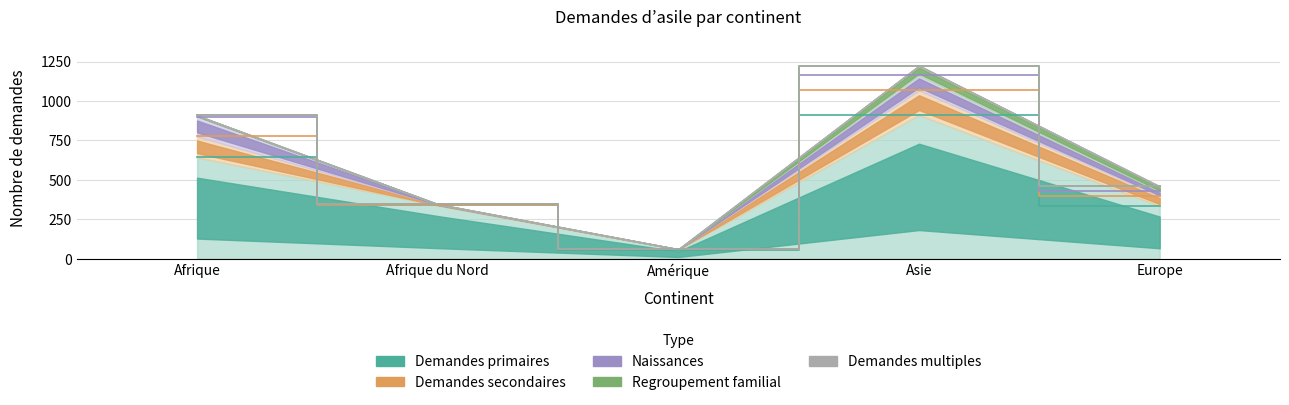

At which label does Regroupement familial reach its peak?

Asie